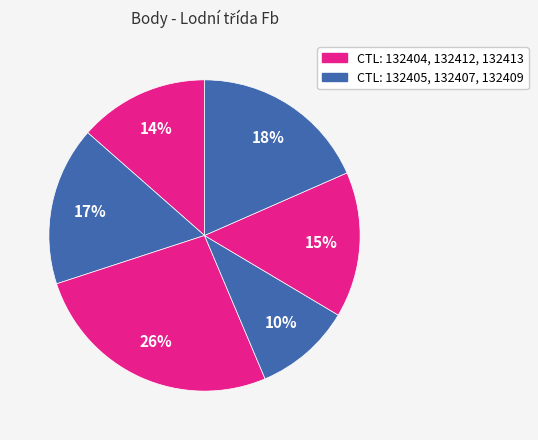

How many segments does this pie chart have?

6